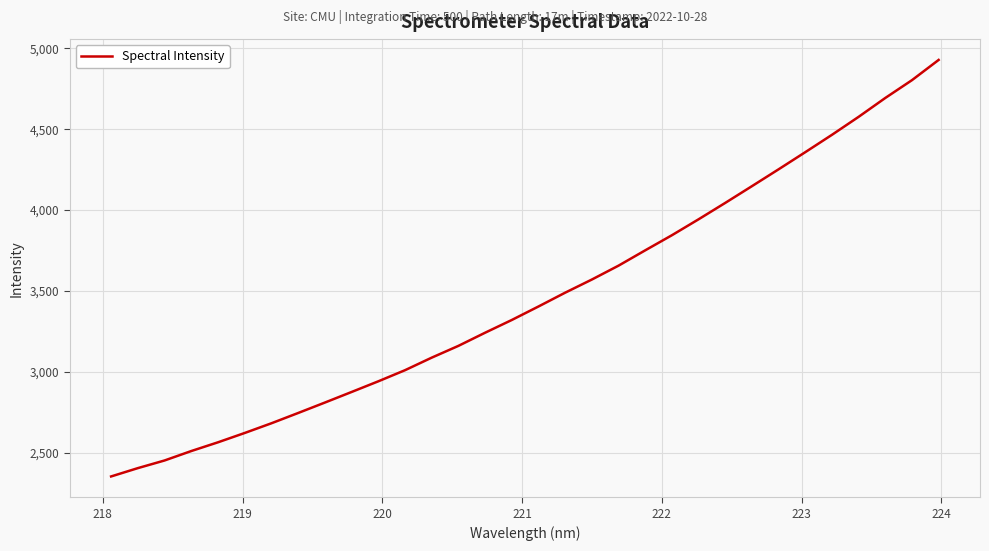

What is the difference between the maximum and minimum values?

2575.8